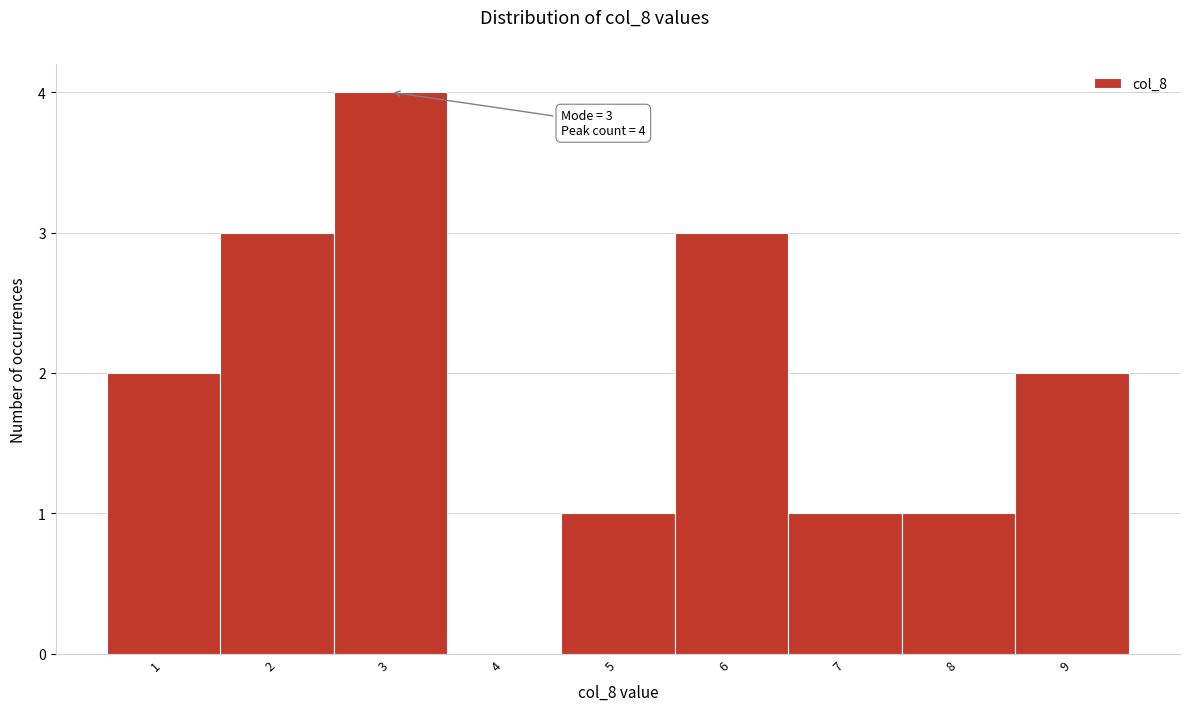

Over which range of the x-axis is the bar tallest?

2.5 to 3.5